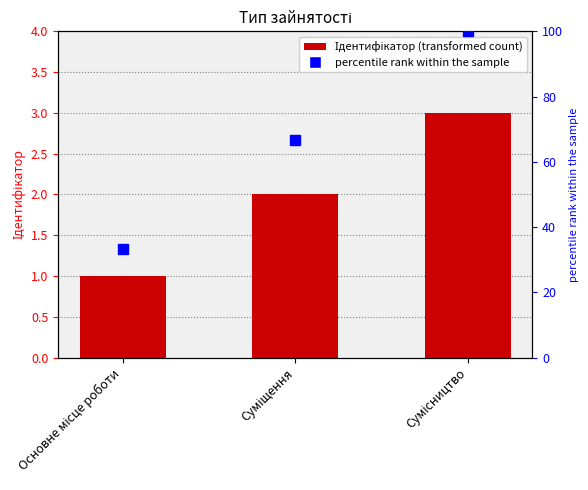

What is the value of the 1st bar from the left?

1